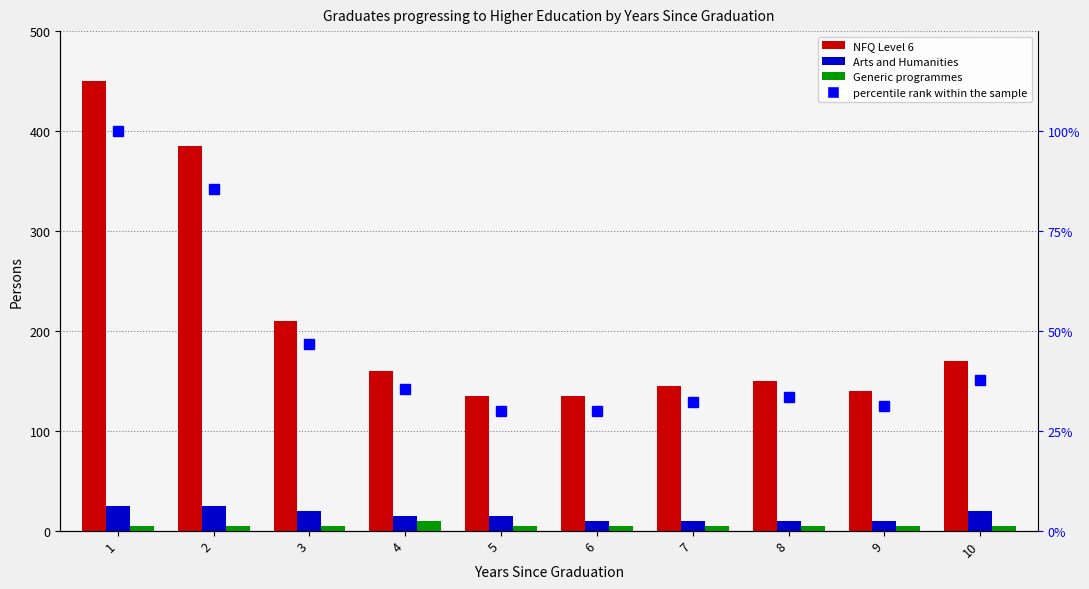

At which category is the sum across all series the highest?

1